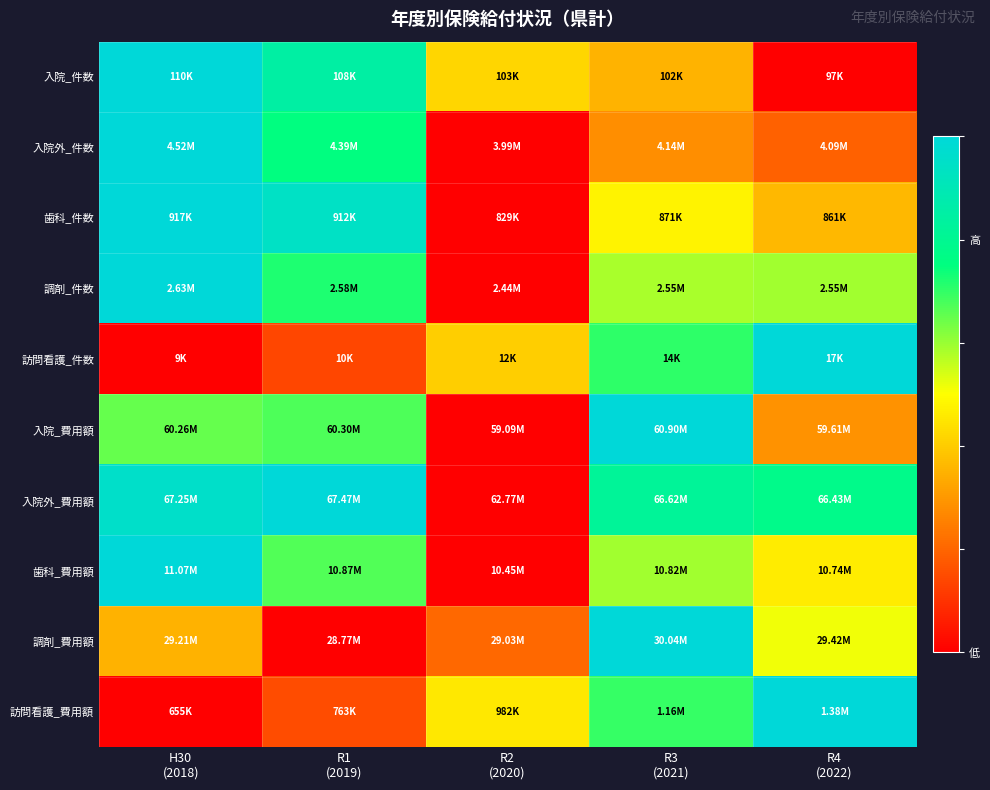

List the series in order of their peak value, highest first.

入院_件数, 入院外_件数, 歯科_件数, 調剤_件数, 訪問看護_件数, 入院_費用額, 入院外_費用額, 歯科_費用額, 調剤_費用額, 訪問看護_費用額